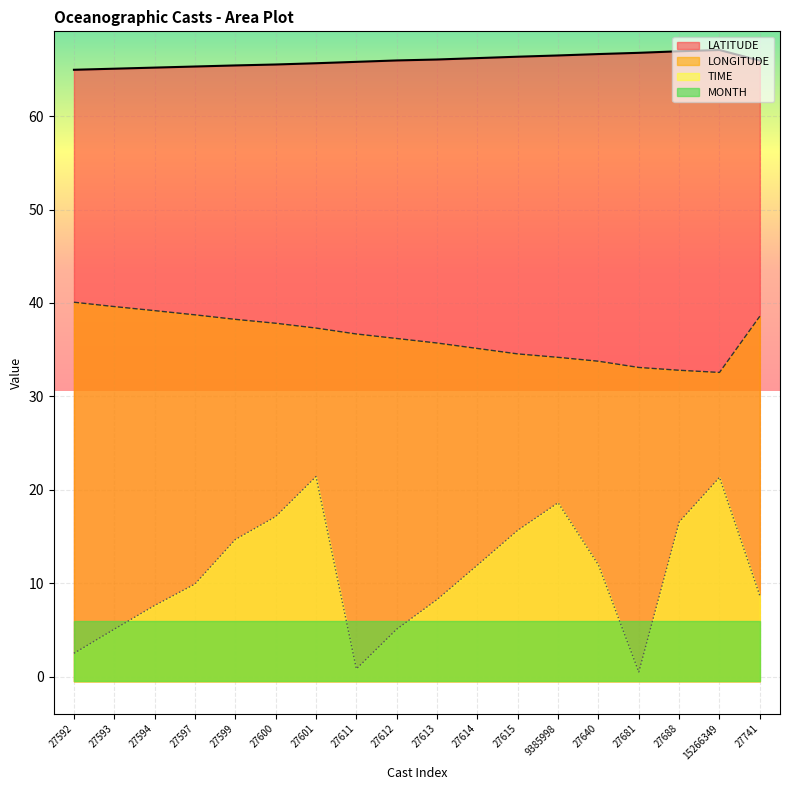

The value of TIME at 27592 is 1.0. True or false?

False